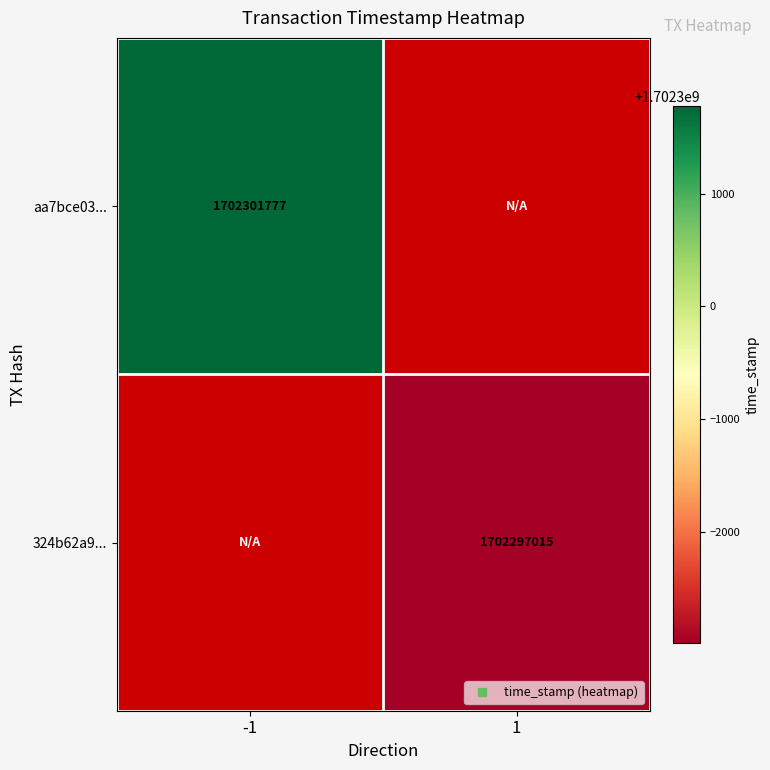

Which series has the largest range (max minus min)?

aa7bce03...